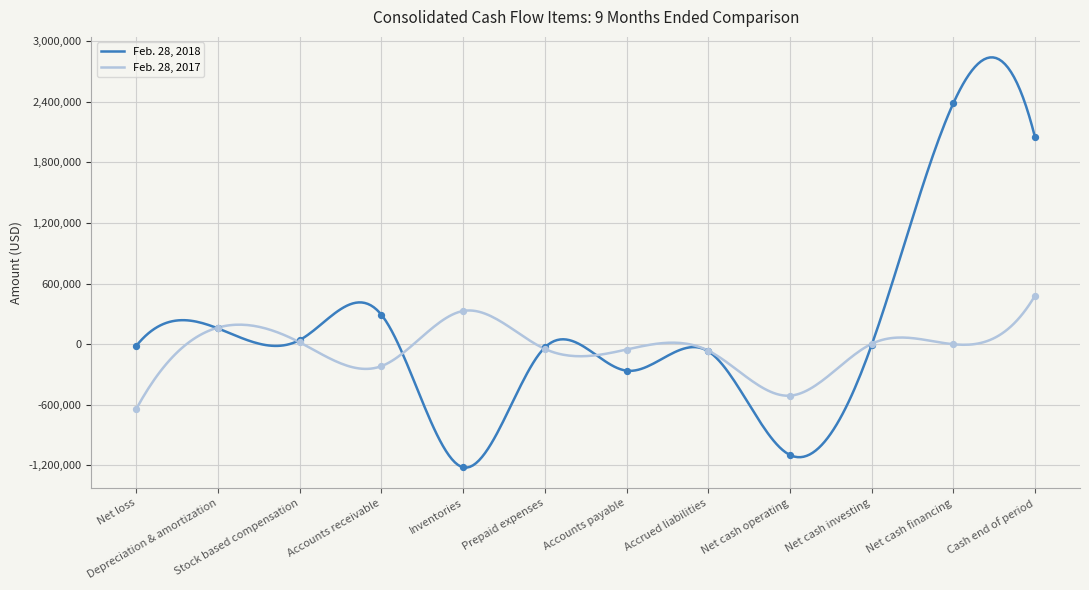

Which series has the largest total across all categories?

Feb. 28, 2018